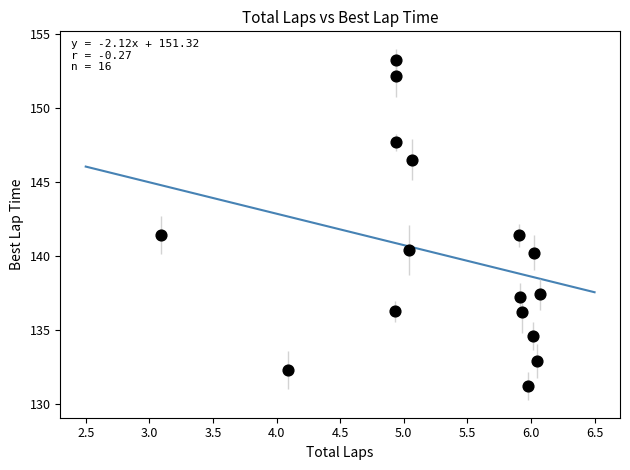

What is the range of Y values (max minus min)?

22.0